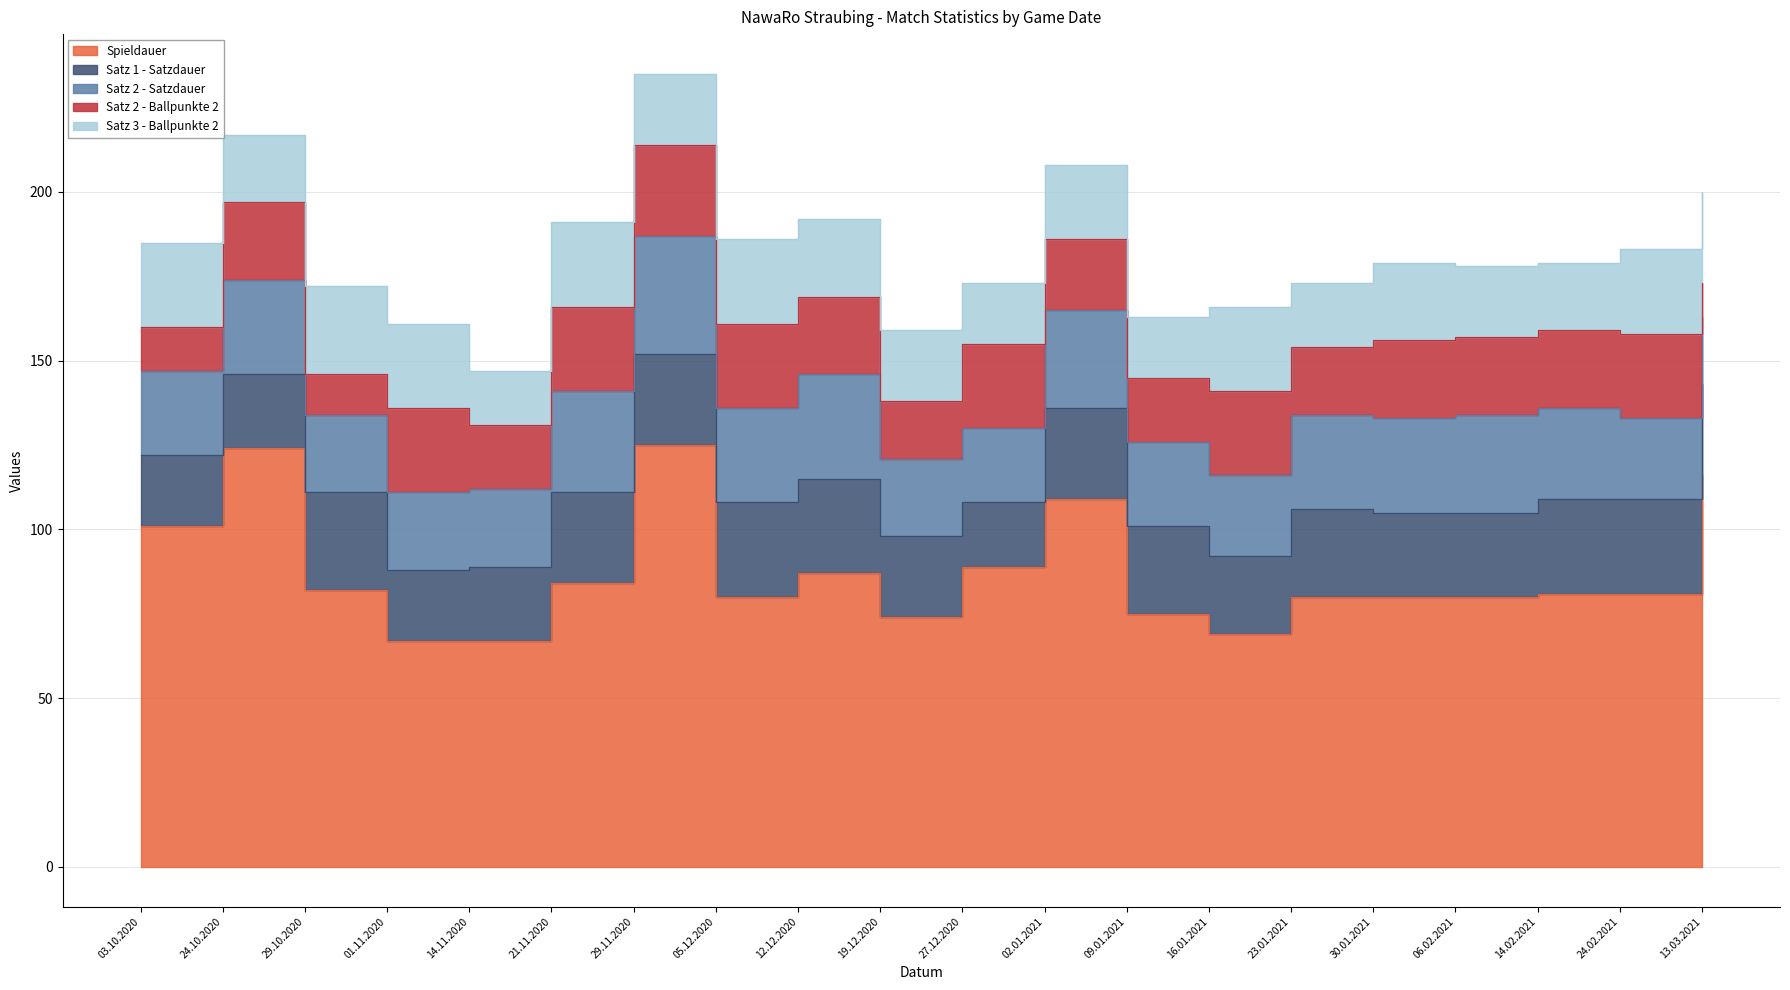

What is the total value across all series at 06.02.2021?

178